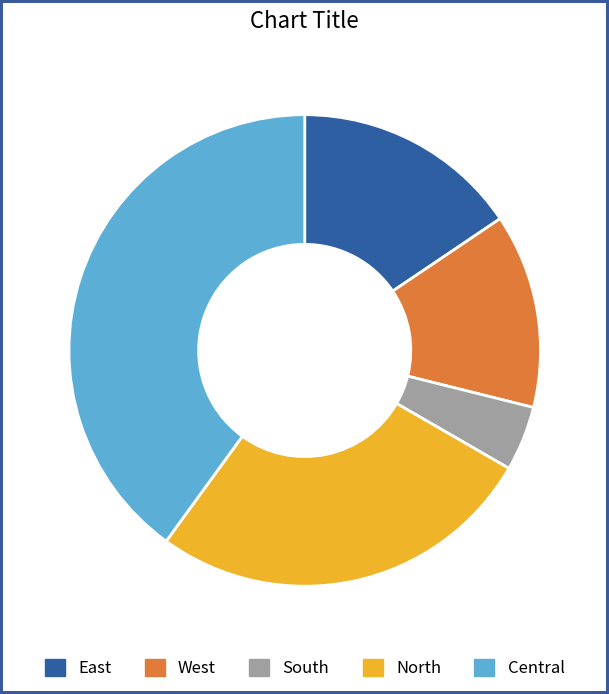

Rank the categories by value from lowest to highest.

South, West, East, North, Central